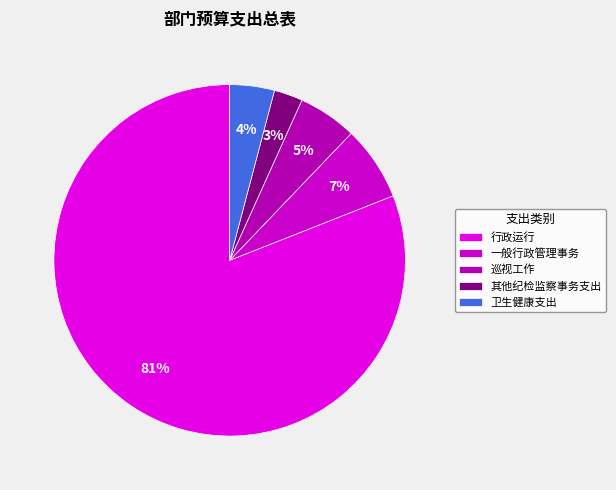

True or false: 巡视工作 accounts for 18% of the total.

False